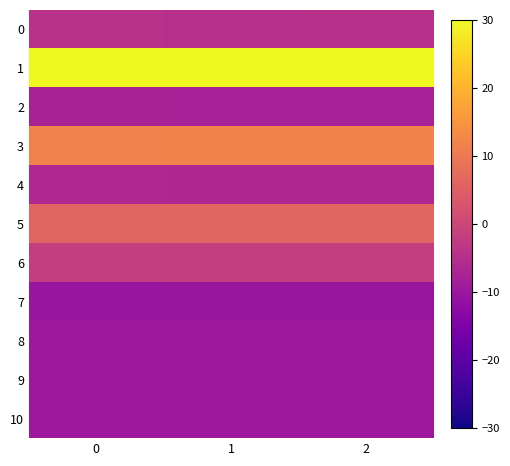

List the series in order of their peak value, highest first.

1, 3, 5, 6, 0, 4, 2, 8, 9, 10, 7